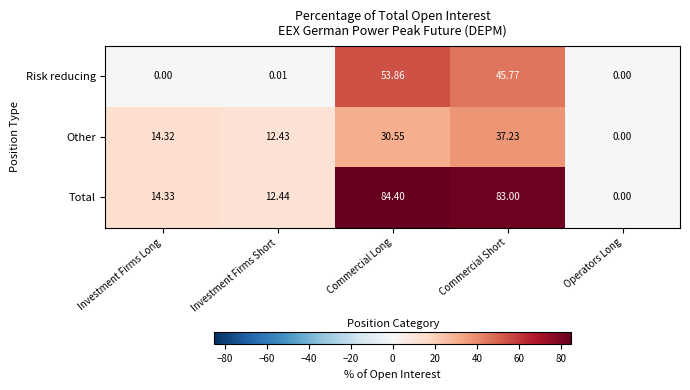

Which series has the largest total across all categories?

Total